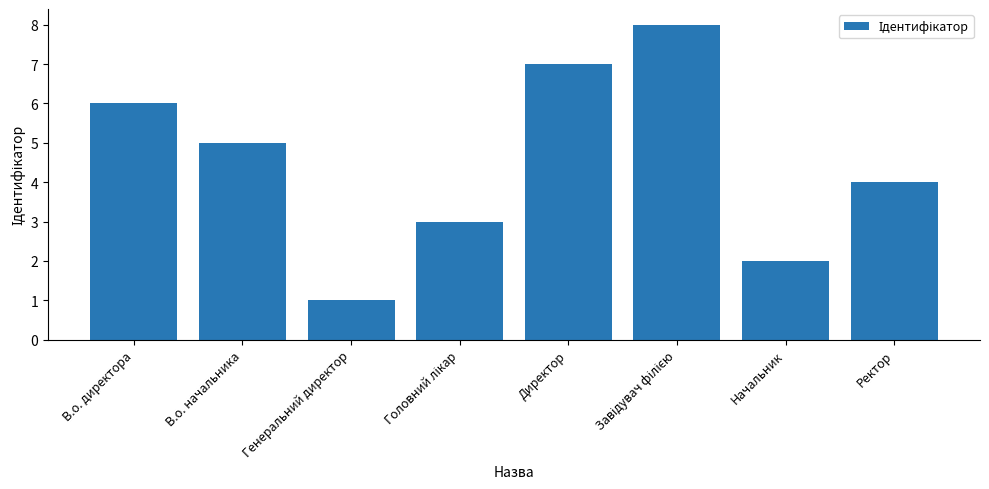

What is the change in value from Генеральний директор to Директор?

+6